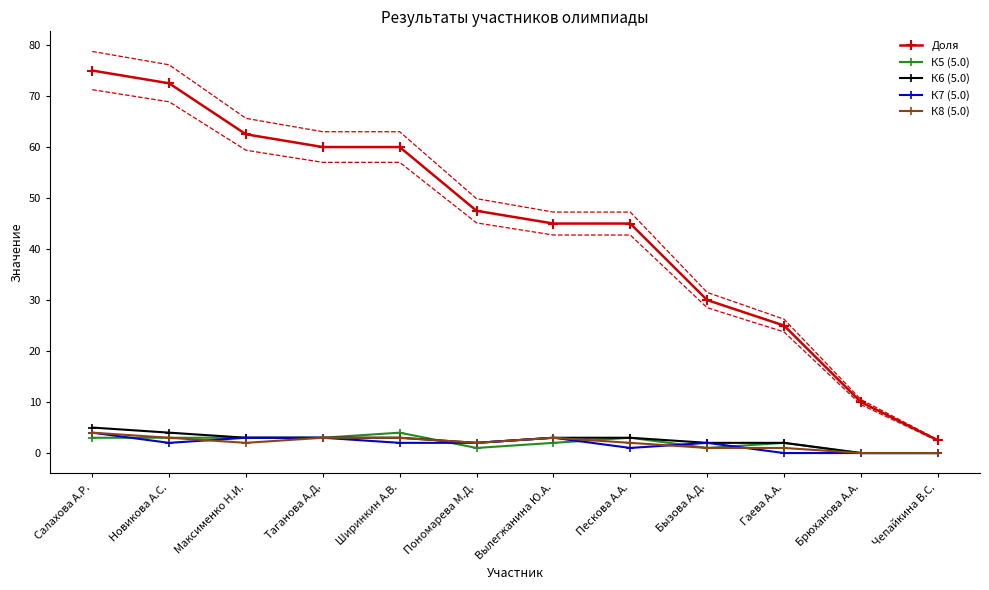

What is the label of the 8th point from the left?

Пескова А.А.